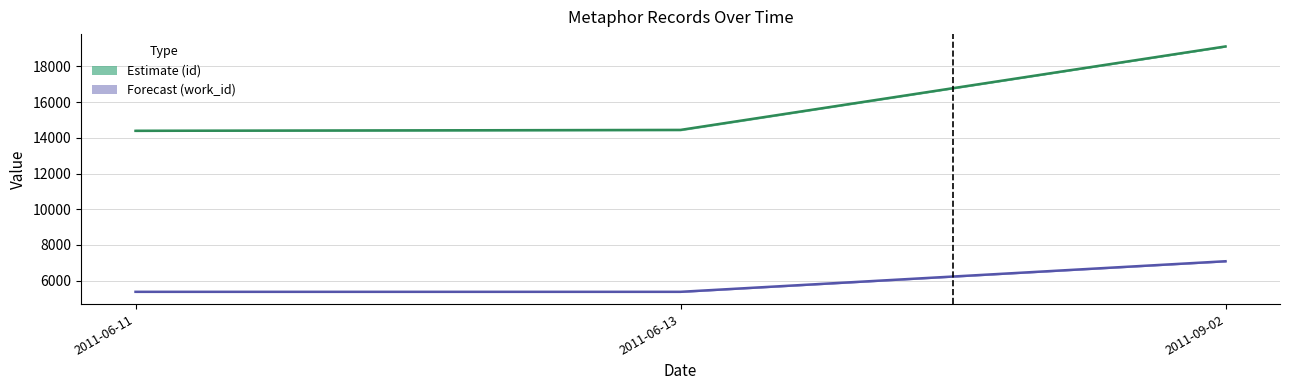

What is the lowest value of the id series?

14392